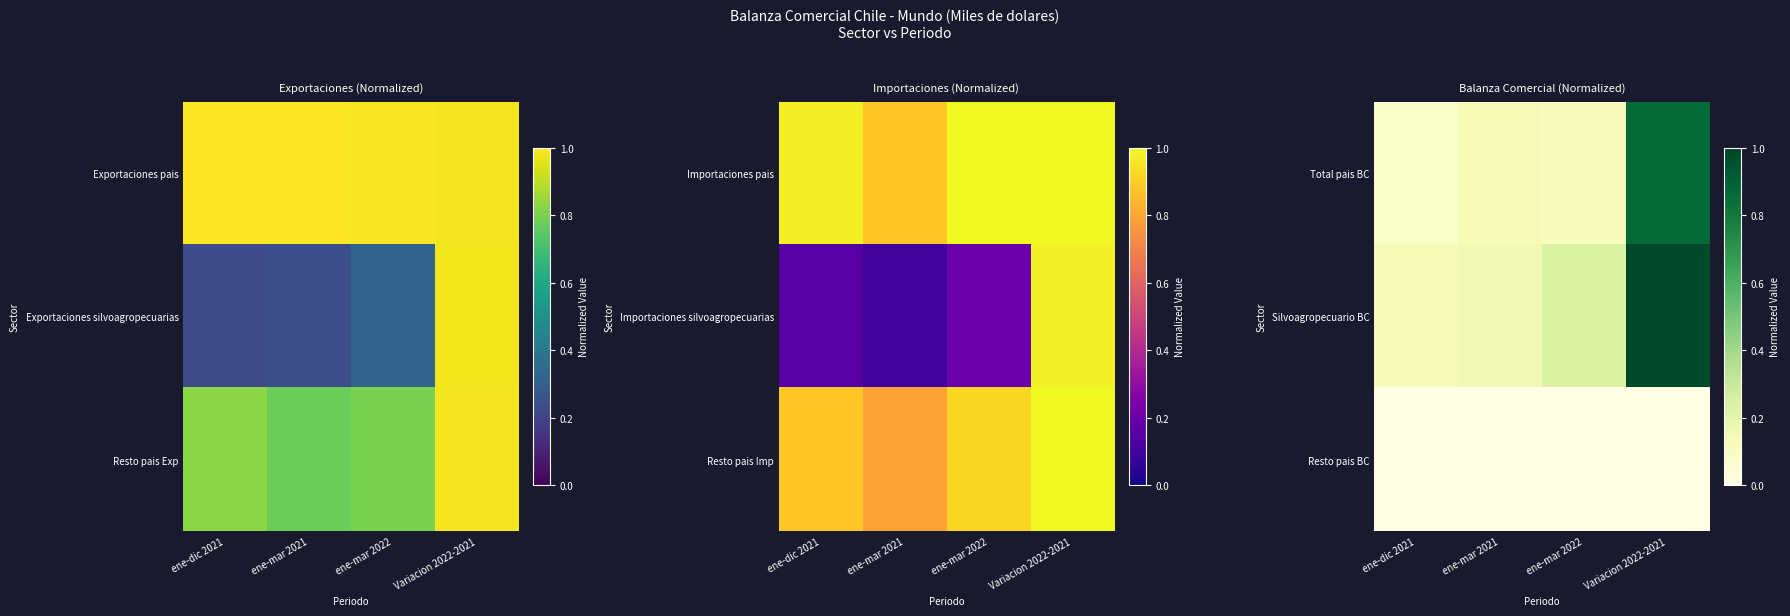

Where is Total pais BC nearest to the value 0?

ene-dic 2021